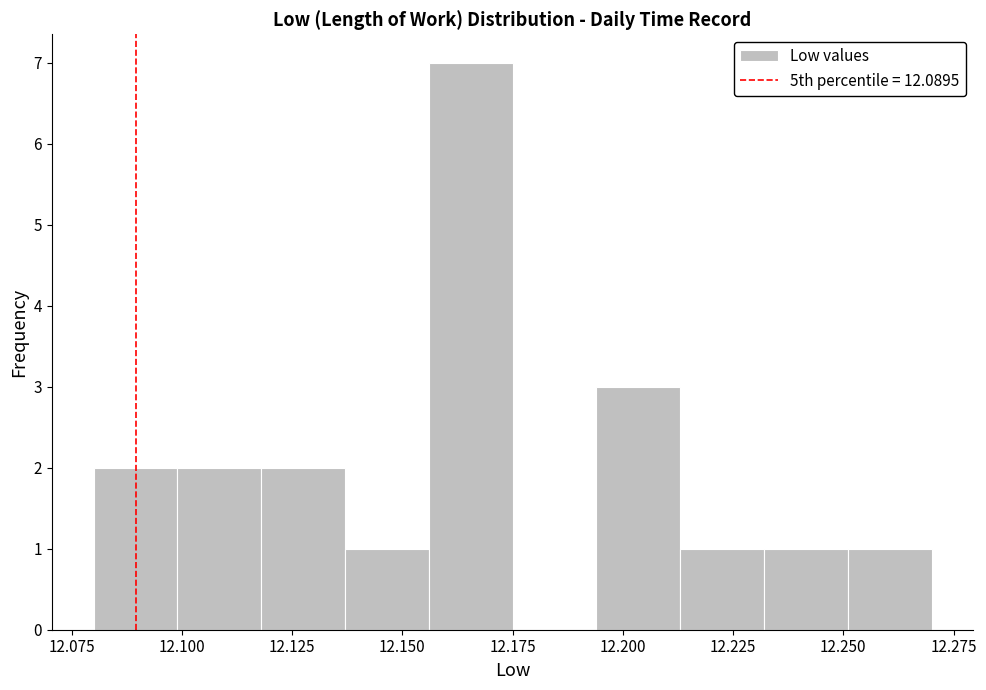

Around what value on the x-axis is the tallest bar? Give the approximate position of its centre, as read against the axis.

12.165